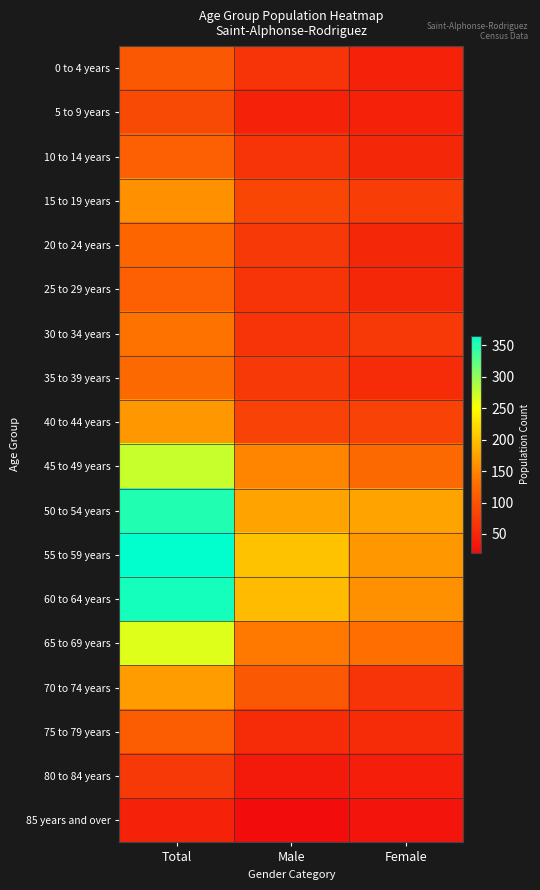

Which has a higher value, Female or Total?

Total